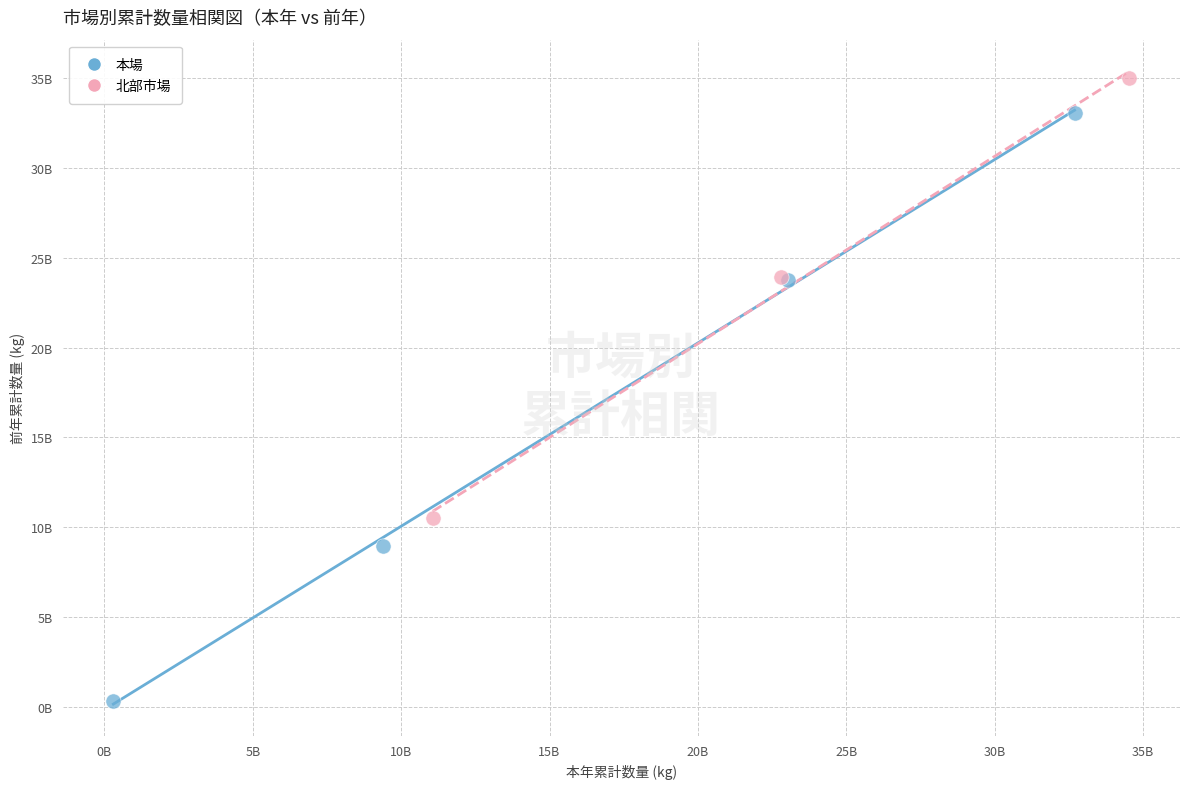

What are all the series names shown in the legend?

本場, 北部市場